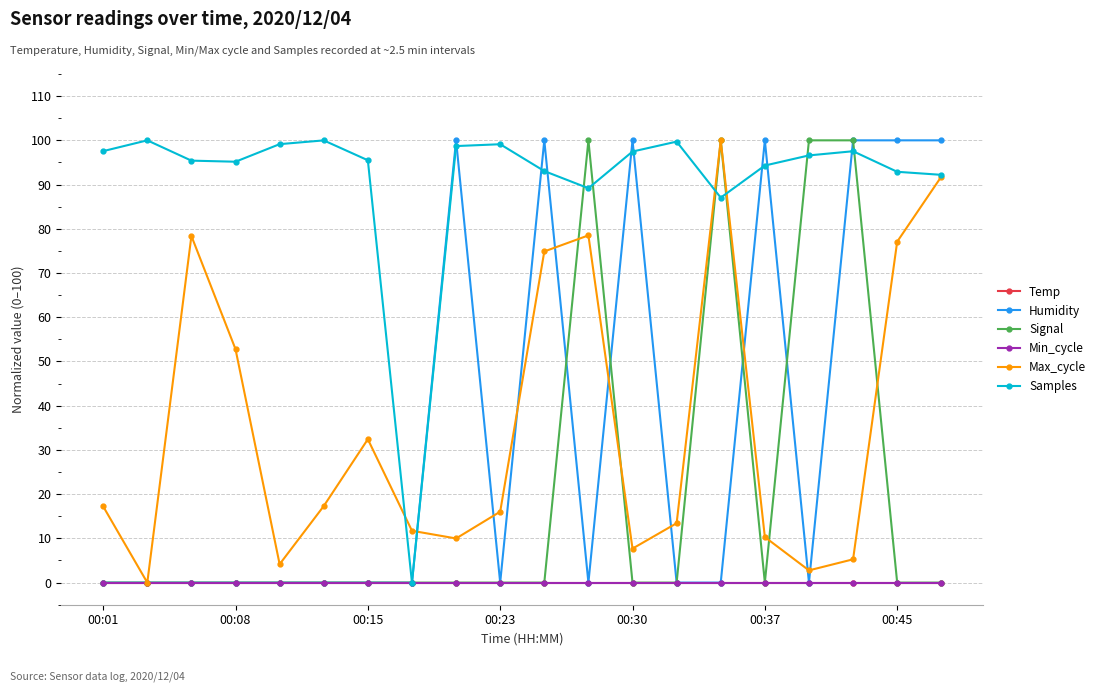

Reading left to right, list all the values displayed in this chart.

Temp: 0.0	0.0	0.0	0.0	0.0	0.0	0.0	0.0	0.0	0.0	0.0	0.0	0.0	0.0	0.0	0.0	0.0	0.0	0.0	0.0
Humidity: 0.0	0.0	0.0	0.0	0.0	0.0	0.0	0.0	100.0	0.0	100.0	0.0	100.0	0.0	0.0	100.0	0.0	100.0	100.0	100.0
Signal: 0.0	0.0	0.0	0.0	0.0	0.0	0.0	0.0	0.0	0.0	0.0	100.0	0.0	0.0	100.0	0.0	100.0	100.0	0.0	0.0
Min_cycle: 0.0	0.0	0.0	0.0	0.0	0.0	0.0	0.0	0.0	0.0	0.0	0.0	0.0	0.0	0.0	0.0	0.0	0.0	0.0	0.0
Max_cycle: 17.2	0.0	78.4	52.8	4.2	17.3	32.4	11.7	10.0	16.0	74.9	78.5	7.7	13.4	100.0	10.3	2.8	5.3	77.1	91.8
Samples: 97.6	100.0	95.4	95.2	99.1	100.0	95.5	0.0	98.7	99.1	93.1	89.2	97.5	99.7	87.0	94.3	96.6	97.5	92.9	92.2